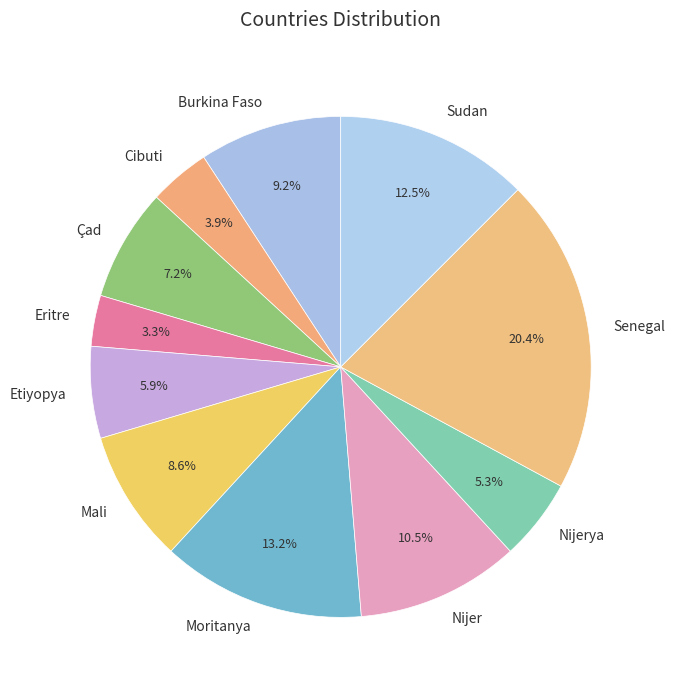

What is the total percentage of Cibuti and Senegal?

24.3%